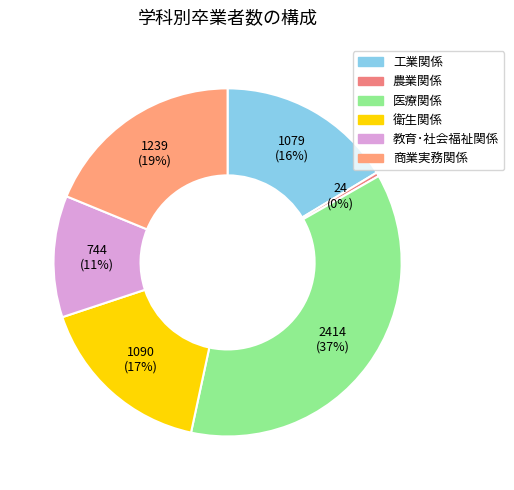

Is there a majority slice in this chart?

No